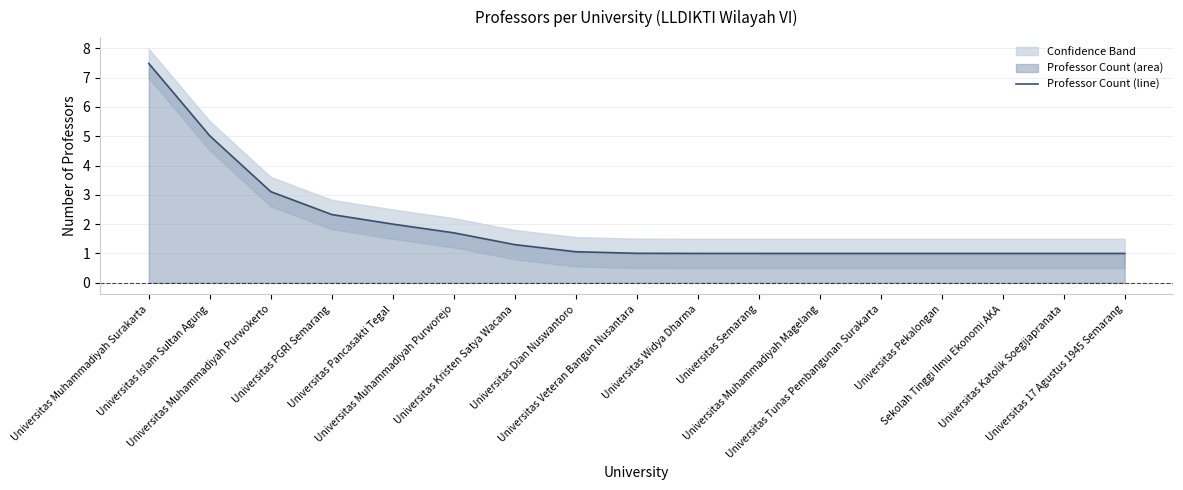

What is the change in value from Universitas Muhammadiyah Surakarta to Universitas Muhammadiyah Purwokerto?

-4.4